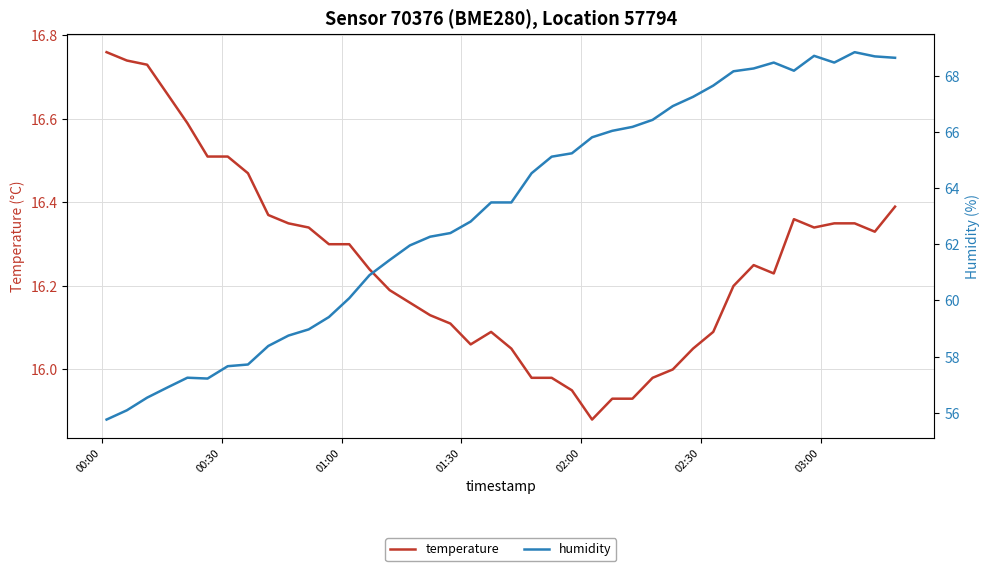

True or false: temperature and humidity cross at least once.

False